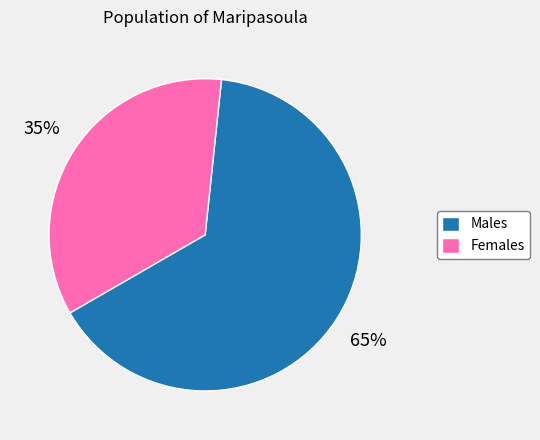

How many slices are in this pie chart?

2